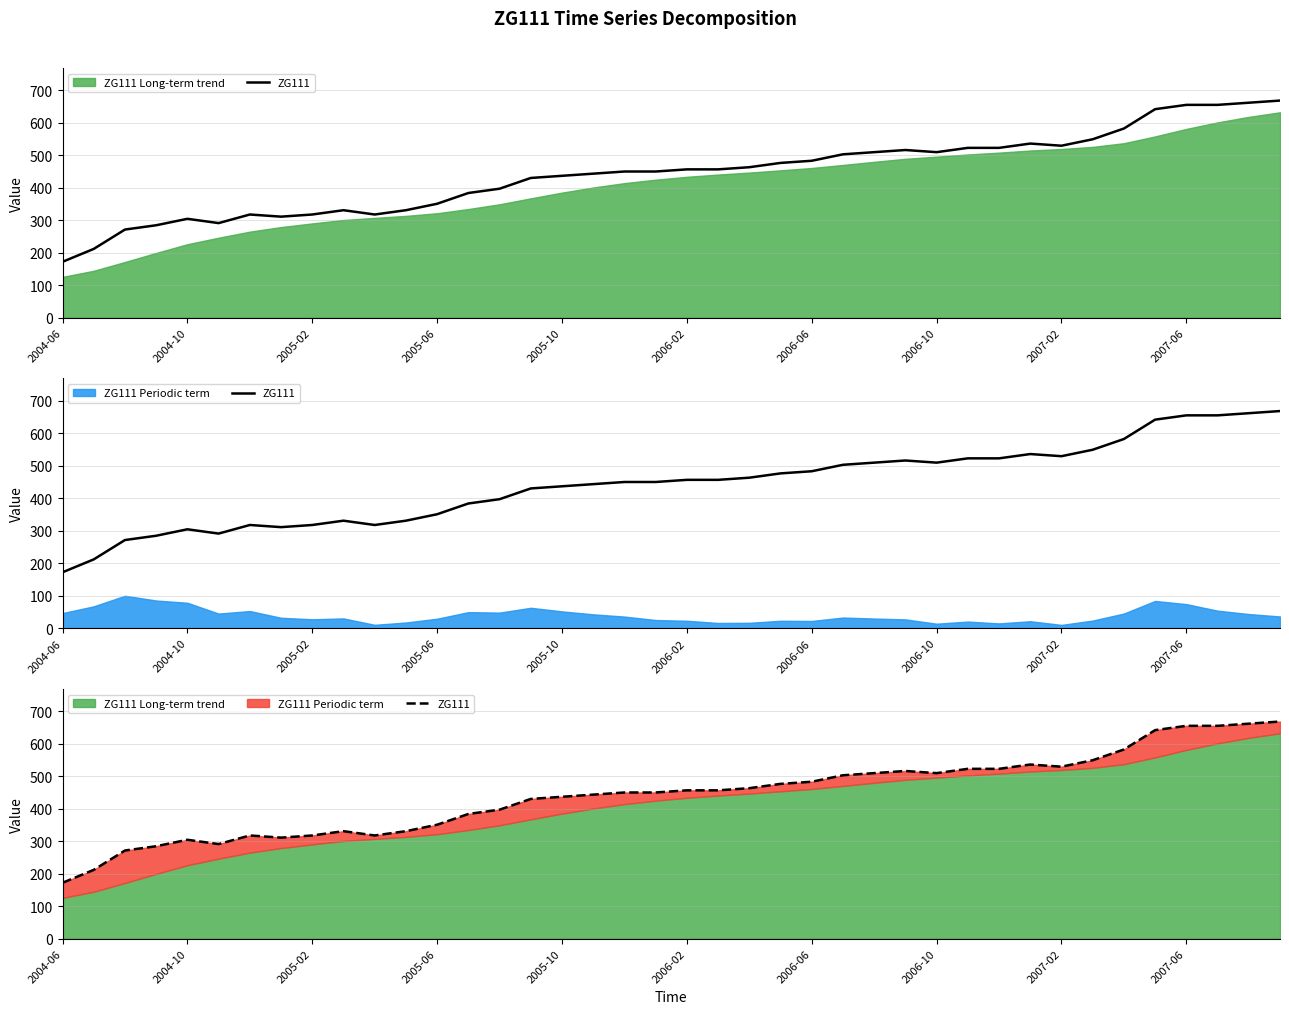

Between 31 and 28, which is larger?

31